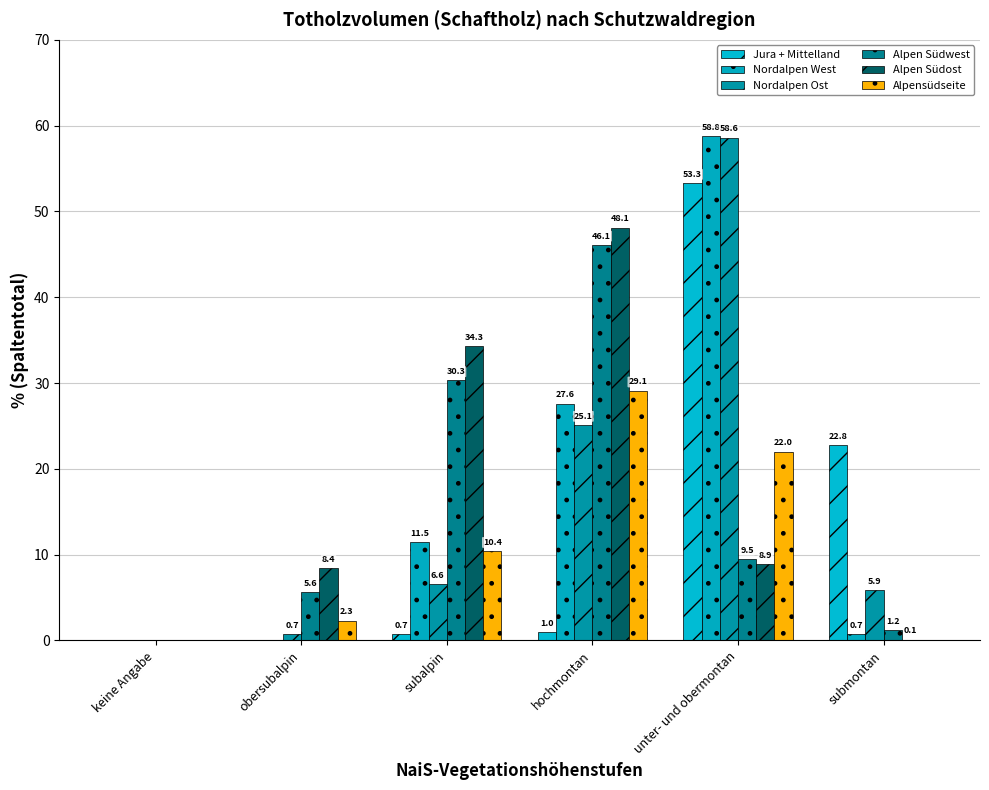

Reading left to right, list all the values displayed in this chart.

Jura + Mittelland: 0.0	0.0	0.7	1.0	53.3	22.8
Nordalpen West: 0.0	0.0	11.5	27.6	58.8	0.7
Nordalpen Ost: 0.0	0.7	6.6	25.1	58.6	5.9
Alpen Südwest: 0.0	5.6	30.3	46.1	9.5	1.2
Alpen Südost: 0.0	8.4	34.3	48.1	8.9	0.1
Alpensüdseite: 0.0	2.3	10.4	29.1	22.0	0.0